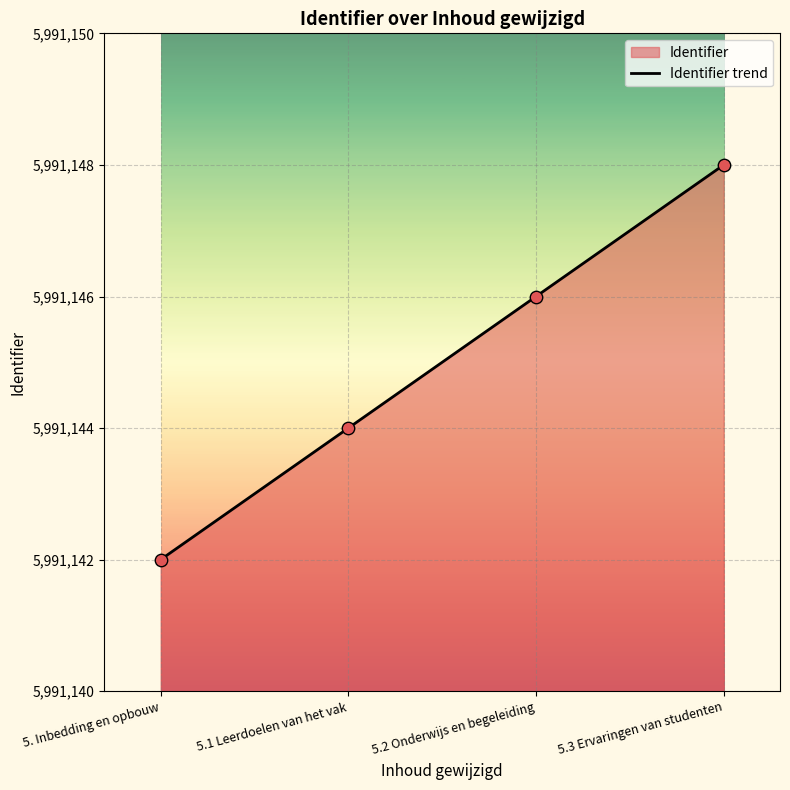

Which has a higher value, 5.3 Ervaringen van studenten or 5.2 Onderwijs en begeleiding?

5.3 Ervaringen van studenten